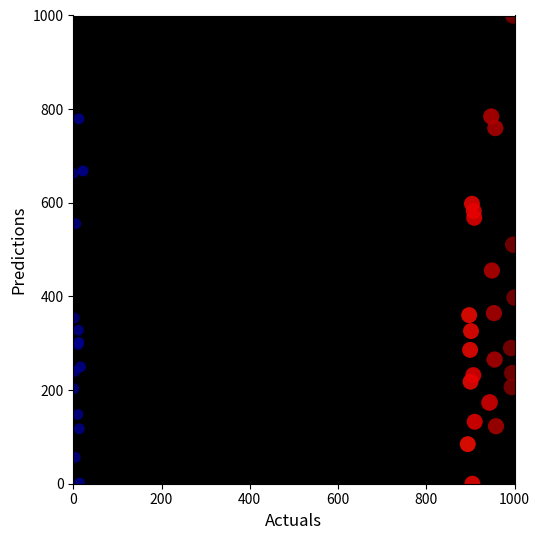

What Y value in the scatter plot is closest to 500?

510.6